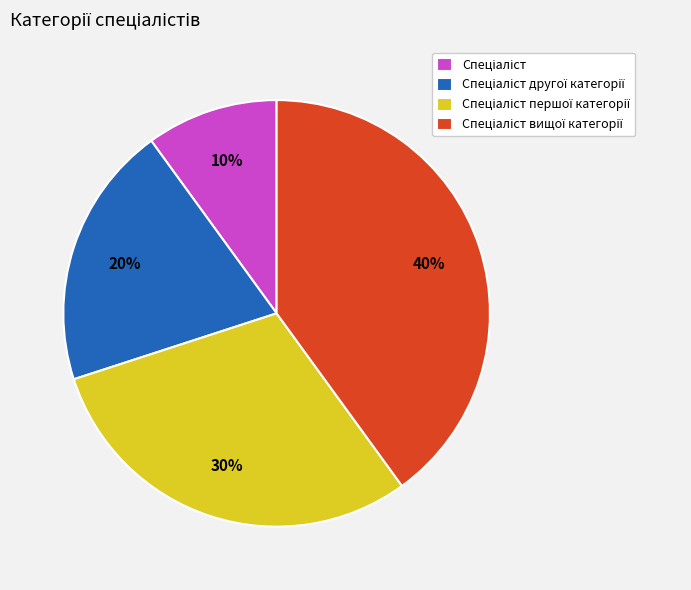

Is there any slice that represents more than half of the pie?

No